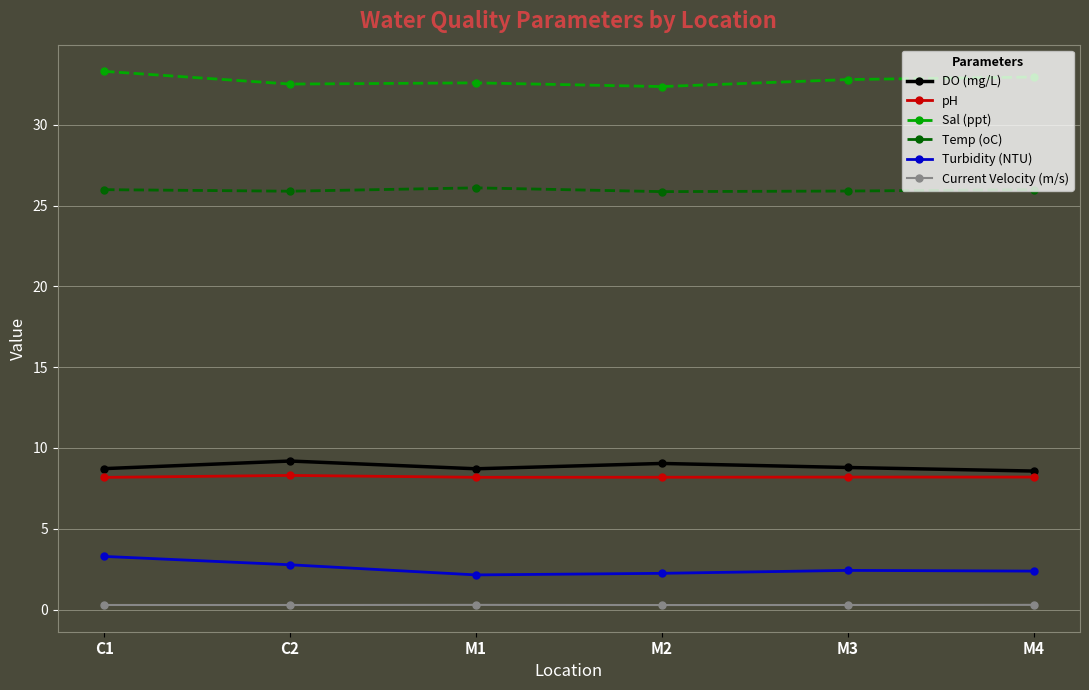

List the series in order of their peak value, lowest first.

Current Velocity (m/s), Turbidity (NTU), pH, DO (mg/L), Temp (oC), Sal (ppt)